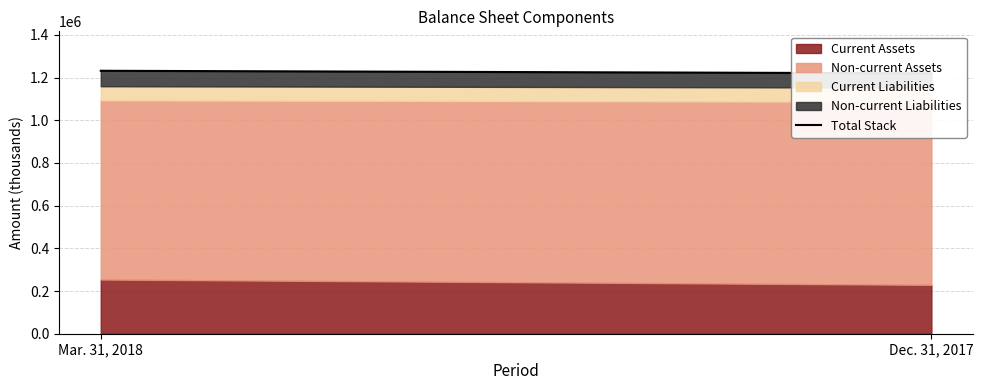

Is it true that the value at Mar. 31, 2018 is 1893169?

False